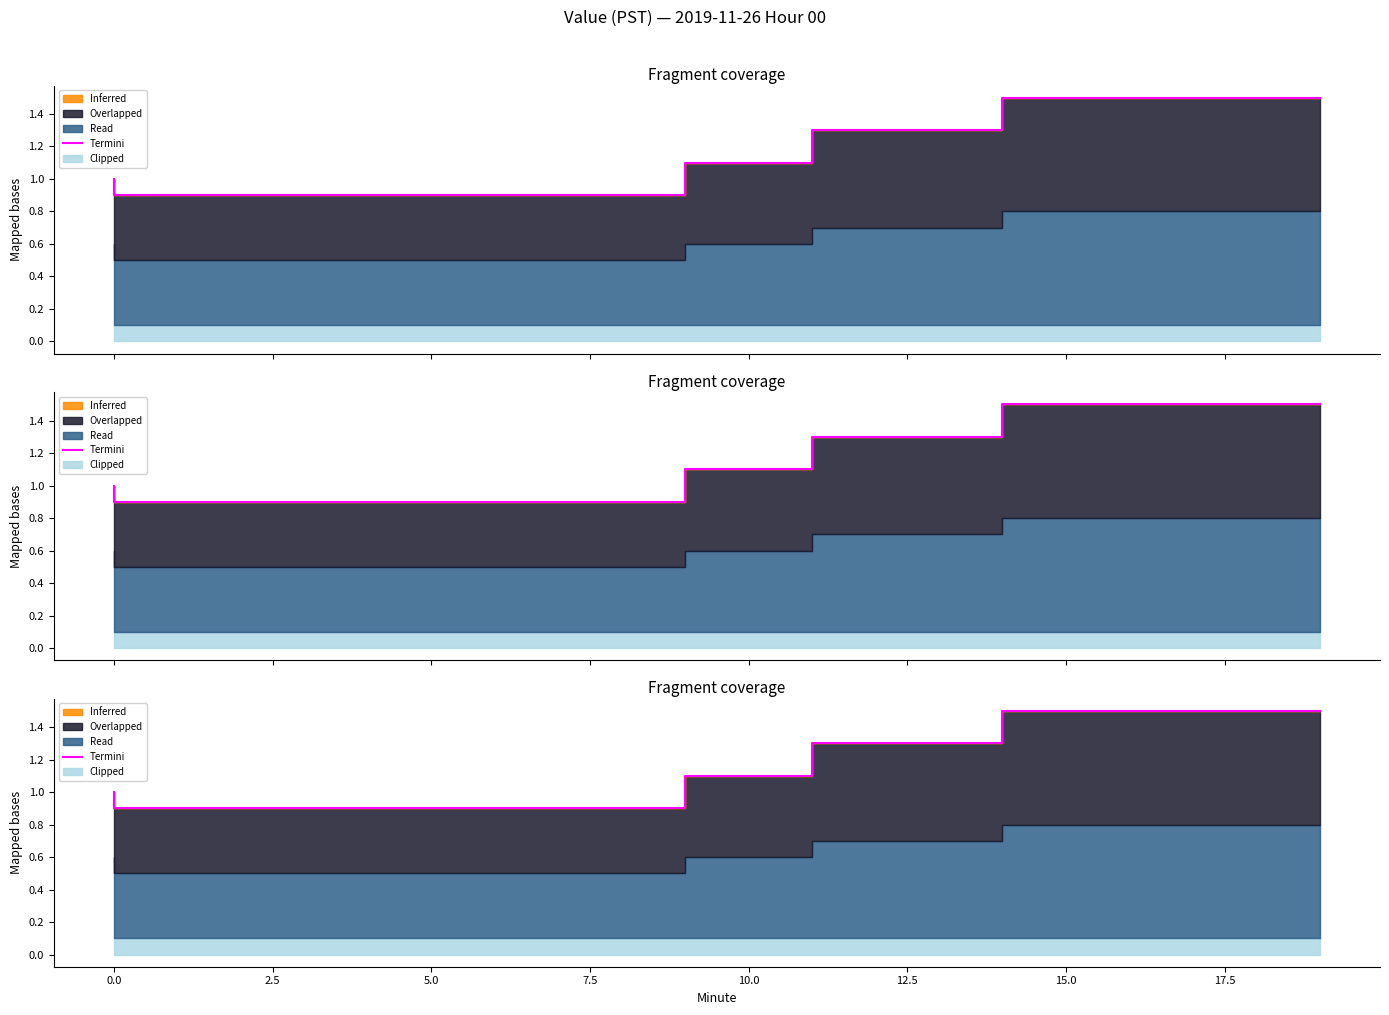

Reading right to left, list all the values displayed in this chart.

1.5	1.5	1.5	1.5	1.5	1.3	1.3	1.3	1.1	1.1	0.9	0.9	0.9	0.9	0.9	0.9	0.9	0.9	0.9	1.0